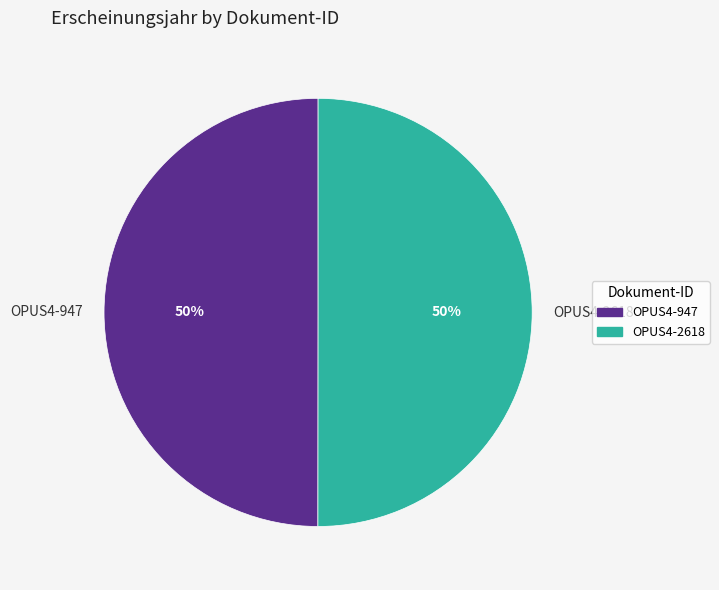

What percentage is the OPUS4-947 slice, to the nearest percent?

50%